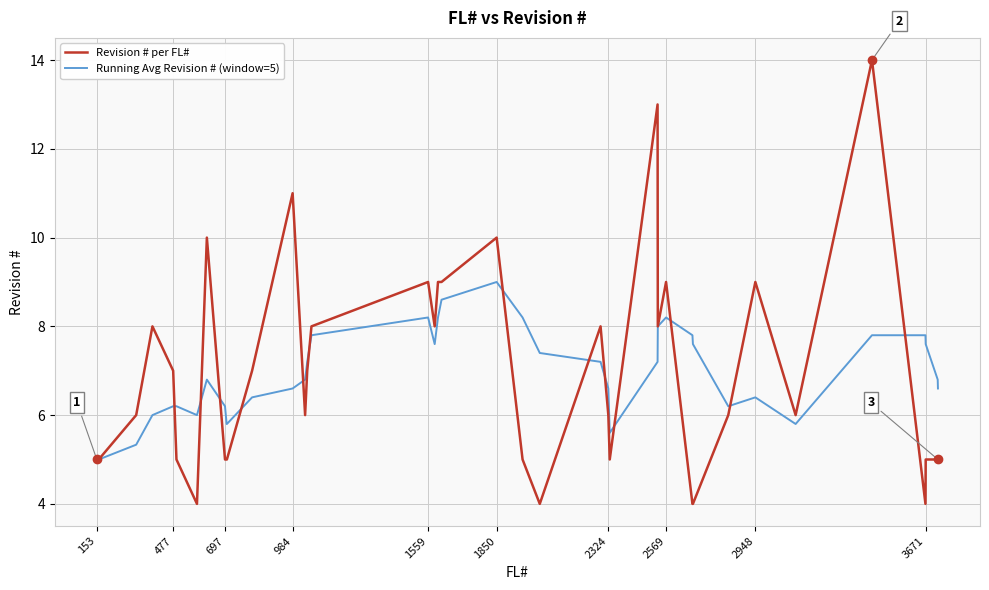

What is the greatest value displayed?

14.0